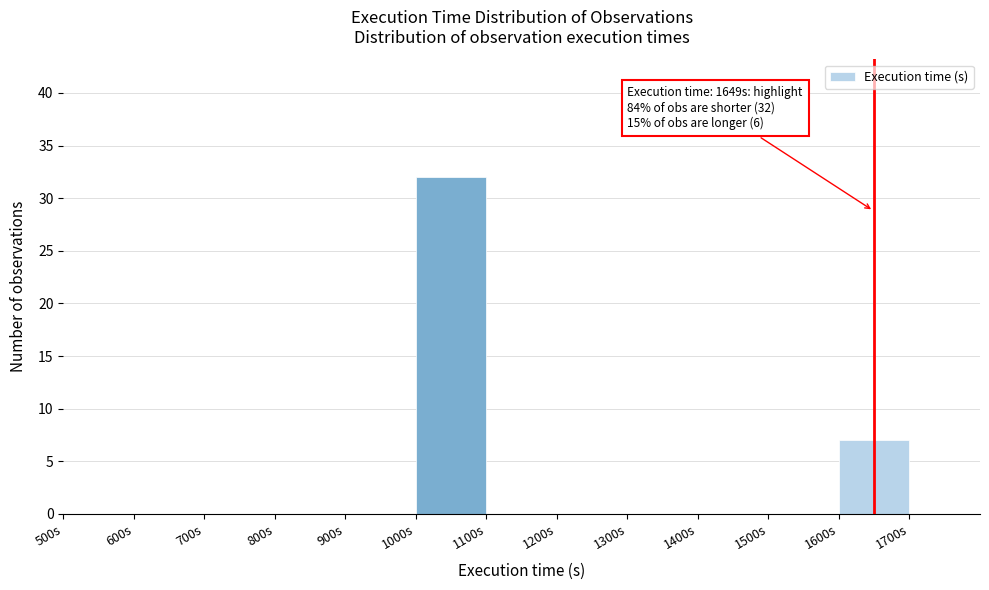

Which range on the x-axis has the tallest bar?

1000 to 1100